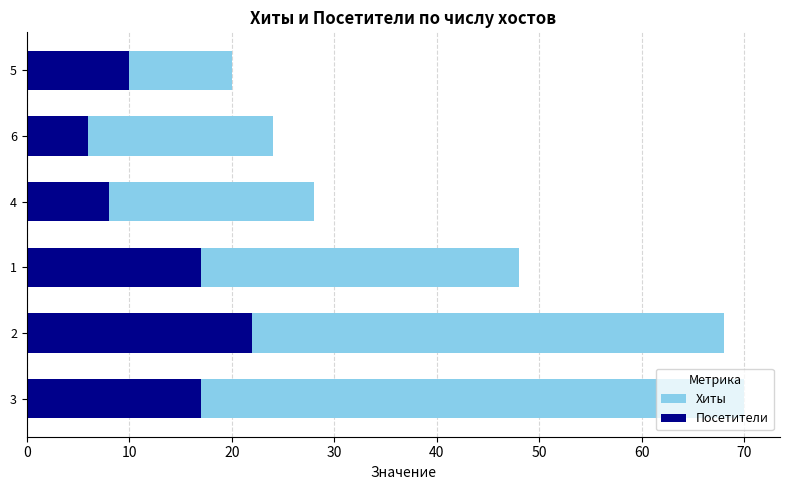

How many Посетители values are between 8 and 17?

4